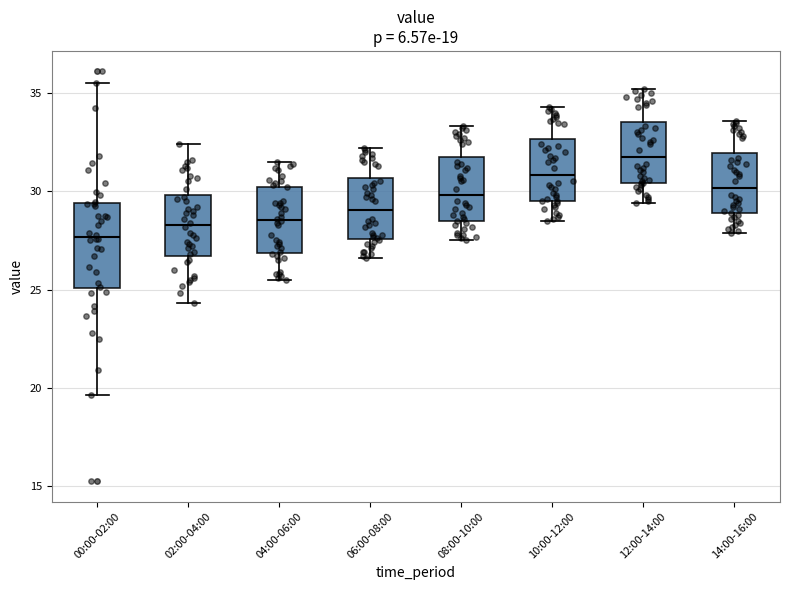

Which box has the highest median line?

12:00-14:00